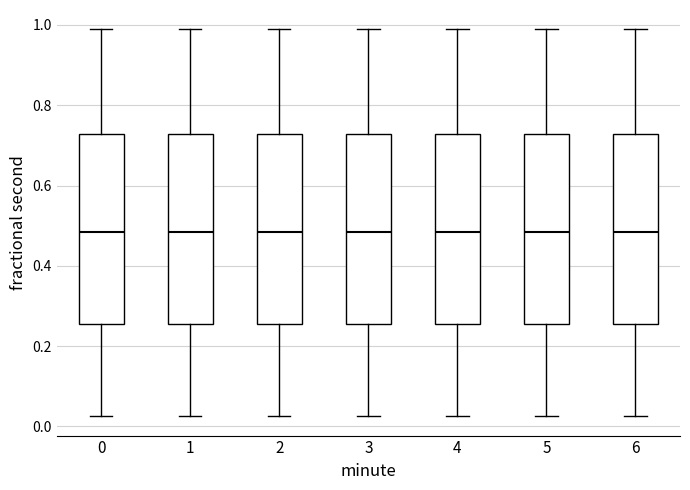

Where is the upper edge of the box at x = 2 on the y-axis? The values are not printed on the chart, so give them approximately, as read against the axis.

0.72